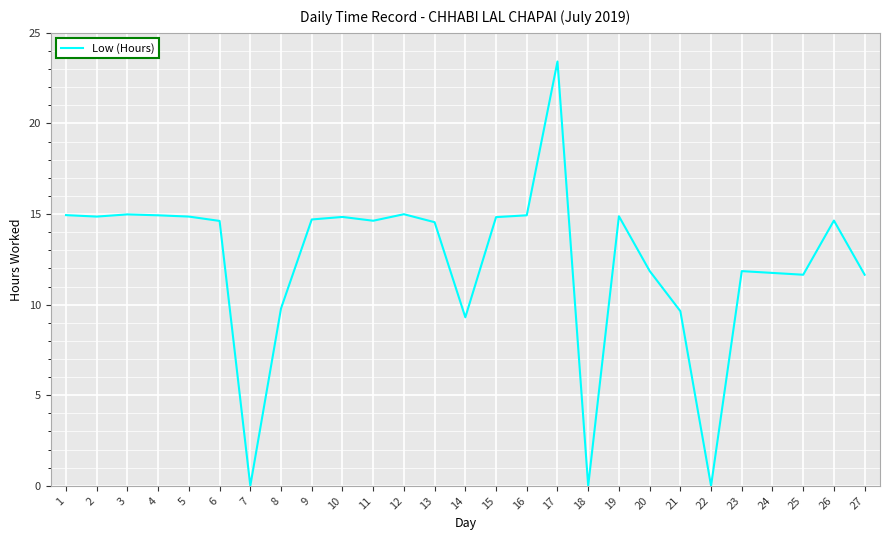

What is the difference between the maximum and second lowest values?

23.4